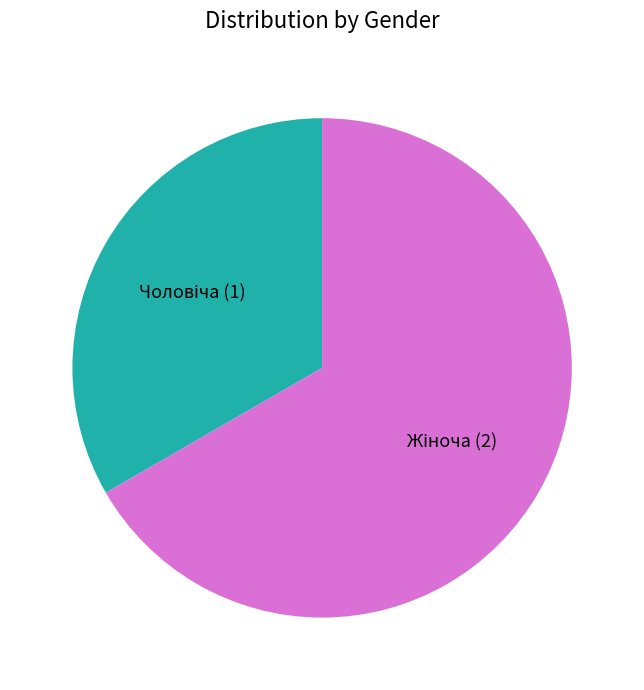

Is there a majority slice in this chart?

Yes